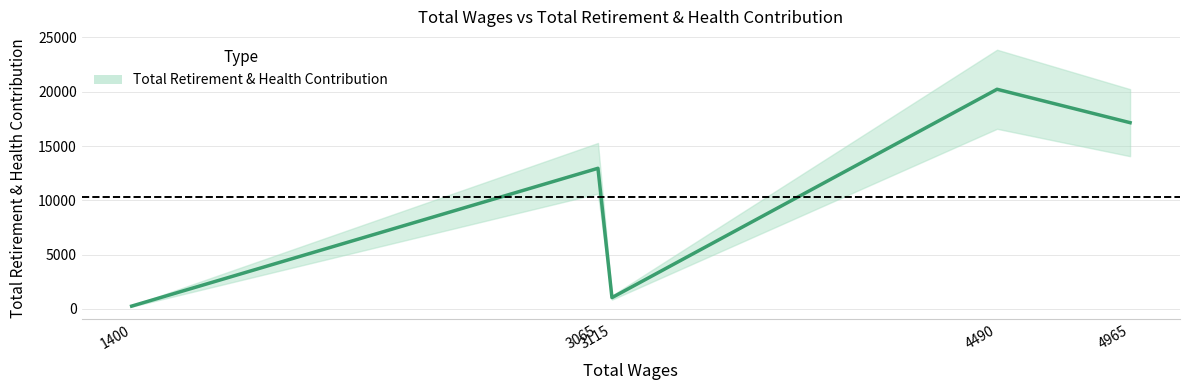

What value does the data have at 3115, to the nearest 100?

1000